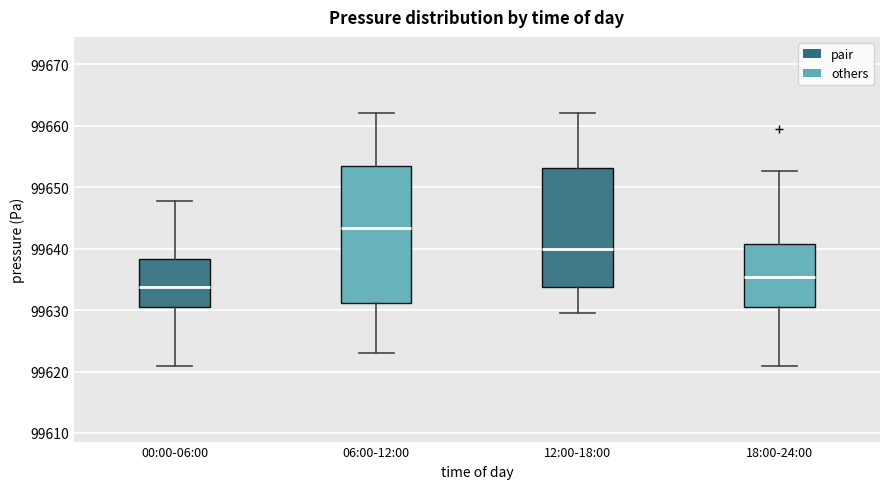

Reading left to right, transcribe this box plot: for each box, give where its median line is, the range the box spans, and where its two whiskers end, as read against the y-axis. The values are not printed on the chart, so give them approximately, as read against the axis.

00:00-06:00: median 99634, box 99631 to 99638, whiskers 99621 to 99648
06:00-12:00: median 99643, box 99631 to 99653, whiskers 99623 to 99662
12:00-18:00: median 99640, box 99634 to 99653, whiskers 99630 to 99662
18:00-24:00: median 99635, box 99631 to 99641, whiskers 99621 to 99653